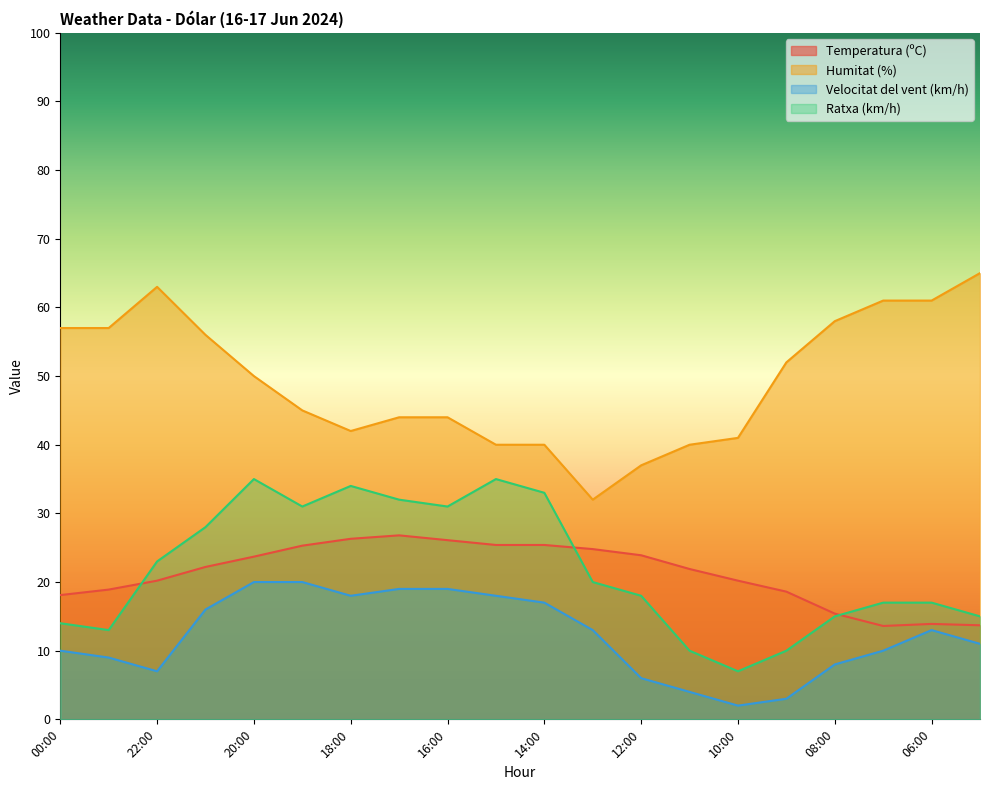

What is the difference between the maximum and second lowest values in the Temperatura (ºC) series?

13.1